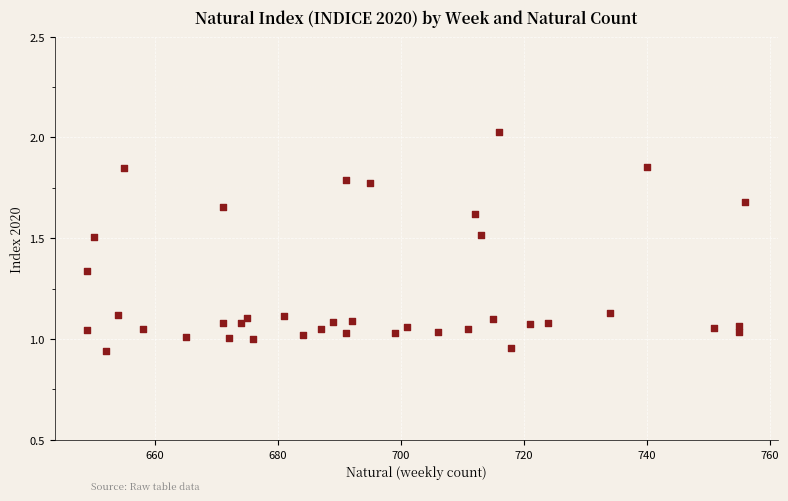

What is the range of X values (max minus min)?

107.0